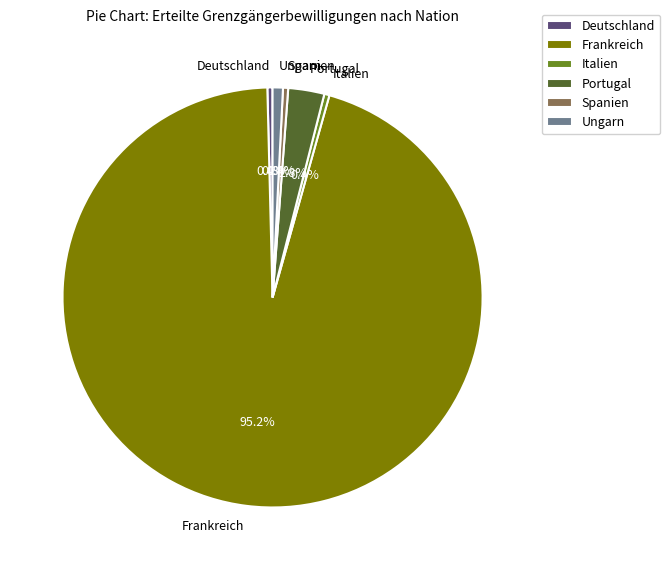

Which slice is the largest?

Frankreich